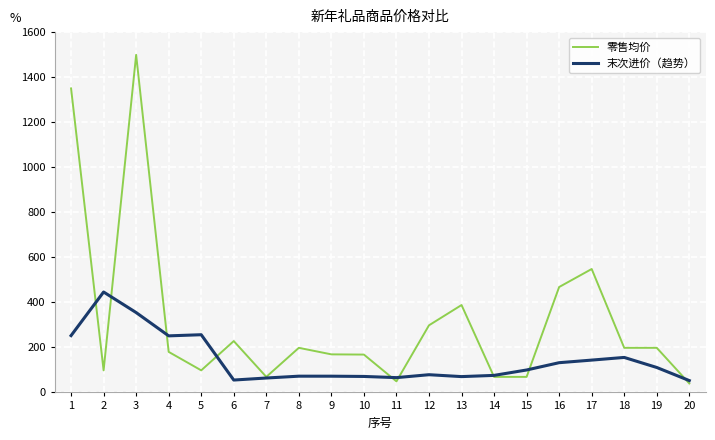

Which series has the largest range (max minus min)?

零售均价